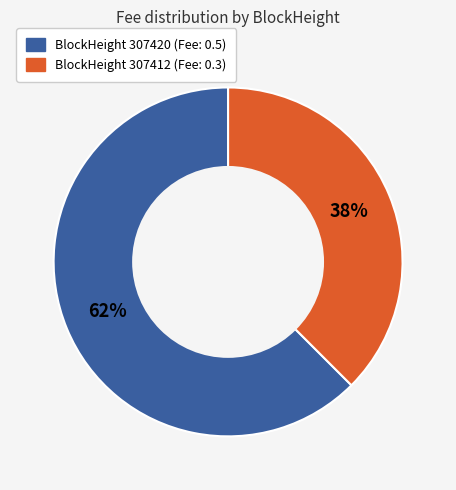

To the nearest percent, what is the average slice percentage?

50%